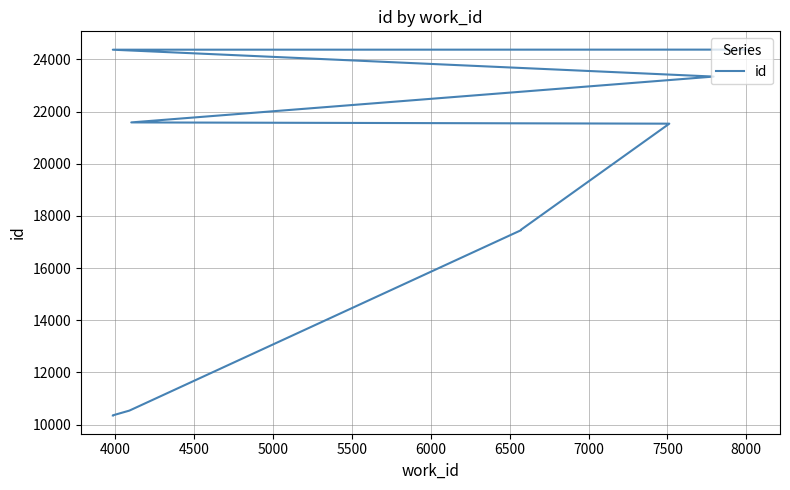

Which has a higher value, 4000 or 6000?

6000